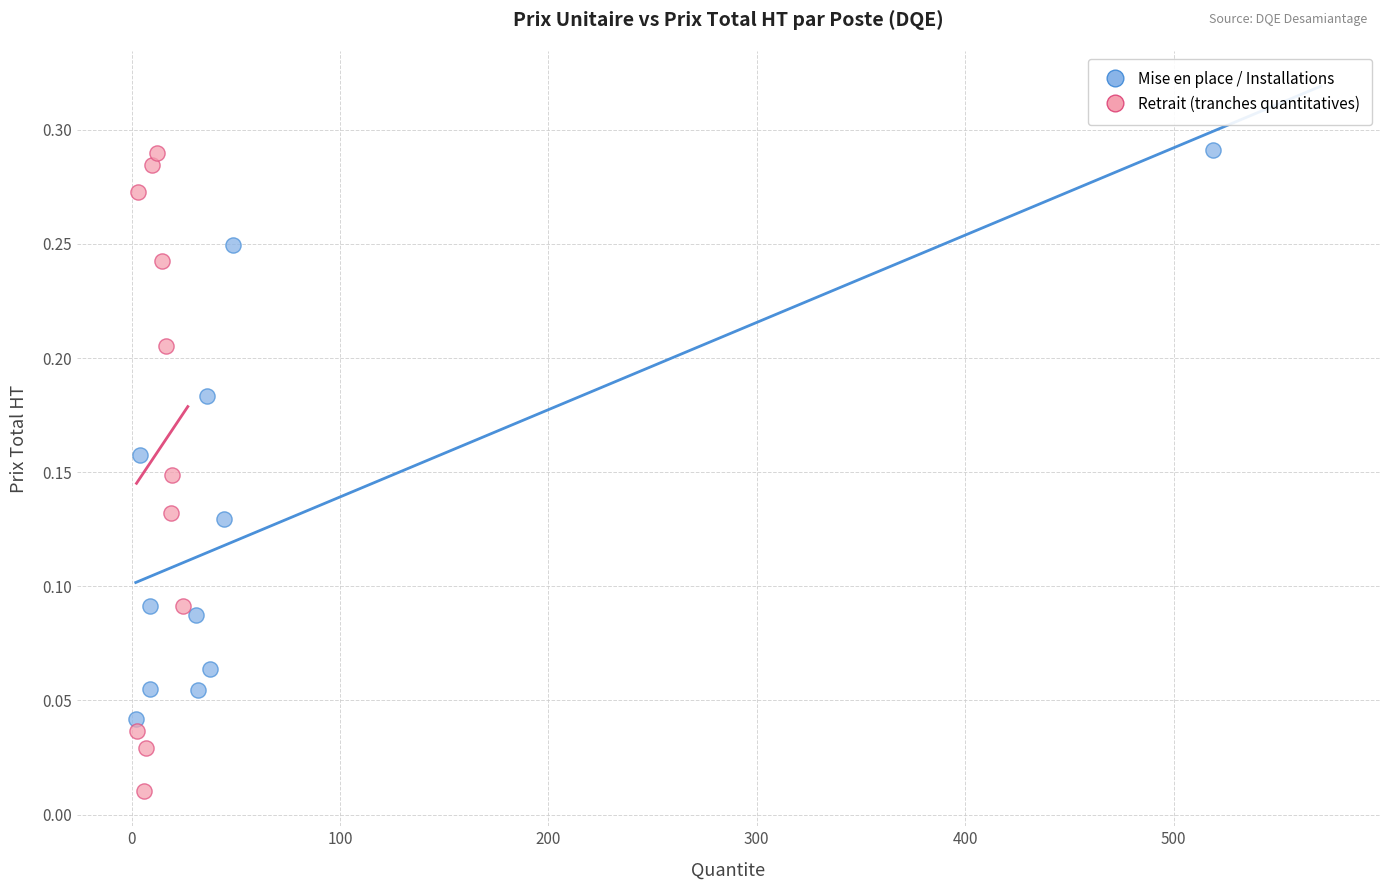

Which series contains the lowest Y value?

Retrait (tranches quantitatives)